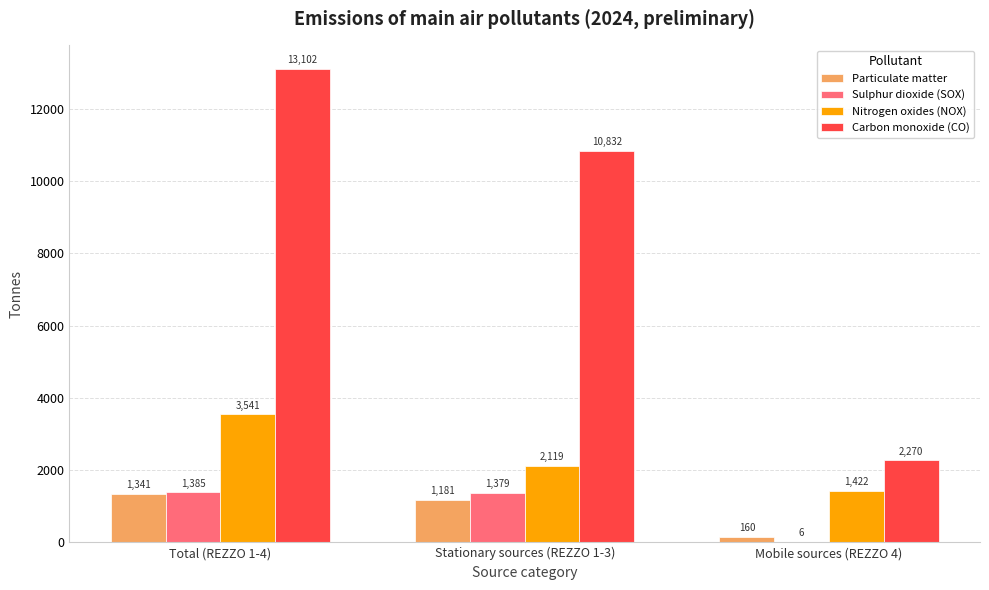

How many groups of bars are there?

3